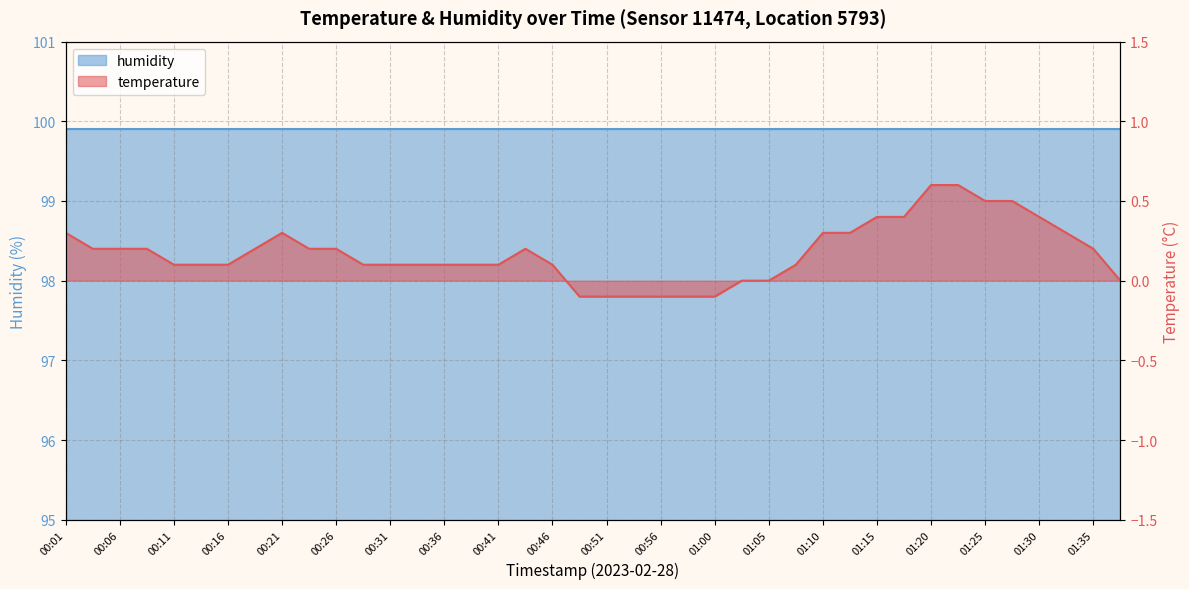

Reading right to left, extract all data points from this chart.

01:38=0.0	01:35=0.2	01:33=0.3	01:30=0.4	01:28=0.5	01:25=0.5	01:23=0.6	01:20=0.6	01:18=0.4	01:15=0.4	01:13=0.3	01:10=0.3	01:08=0.1	01:05=0.0	01:03=0.0	01:00=-0.1	00:58=-0.1	00:56=-0.1	00:53=-0.1	00:51=-0.1	00:48=-0.1	00:46=0.1	00:43=0.2	00:41=0.1	00:38=0.1	00:36=0.1	00:33=0.1	00:31=0.1	00:28=0.1	00:26=0.2	00:23=0.2	00:21=0.3	00:18=0.2	00:16=0.1	00:13=0.1	00:11=0.1	00:09=0.2	00:06=0.2	00:04=0.2	00:01=0.3